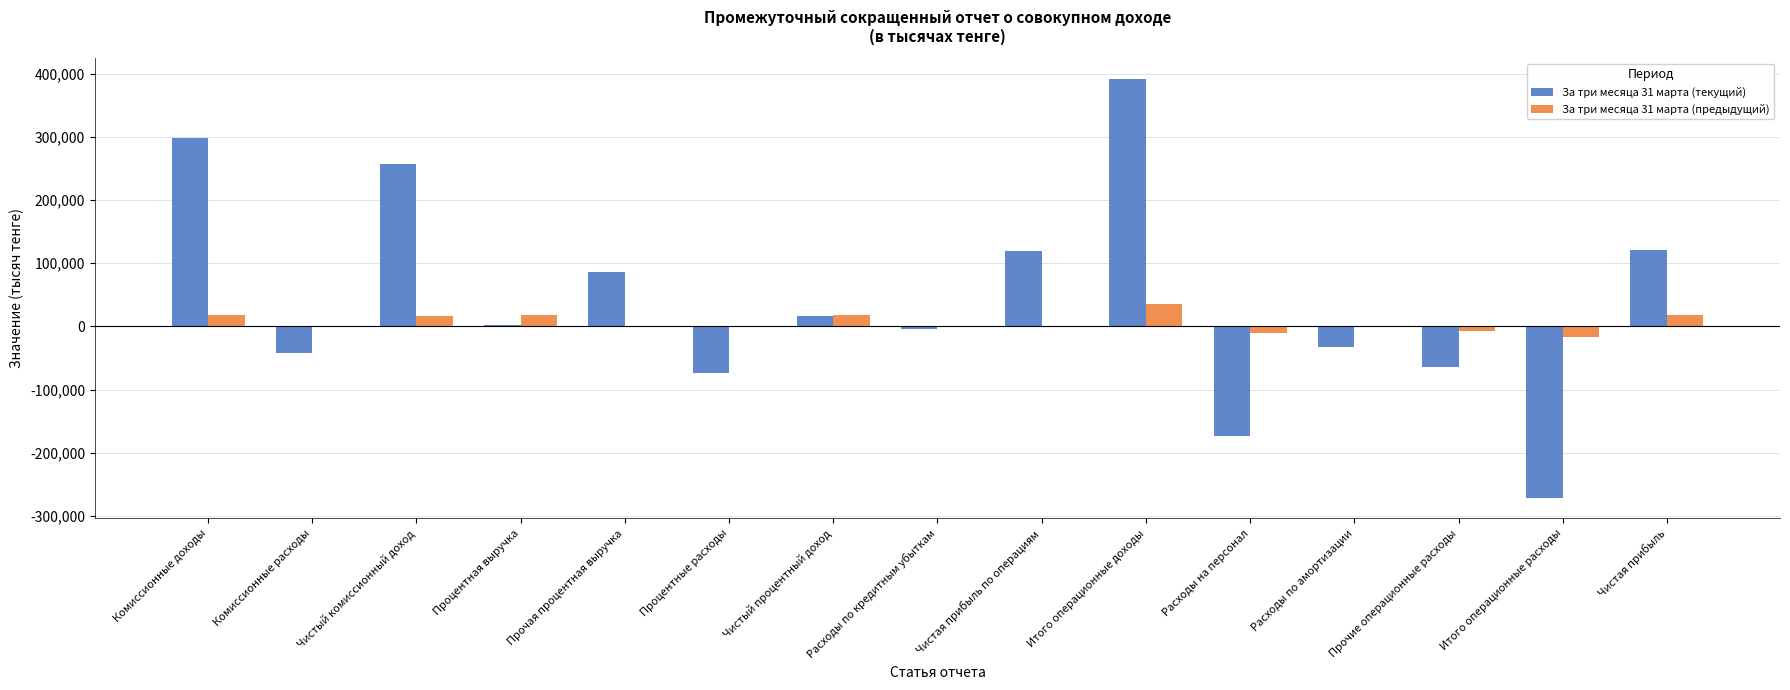

Which series has the largest total across all categories?

За три месяца 31 марта (текущий)